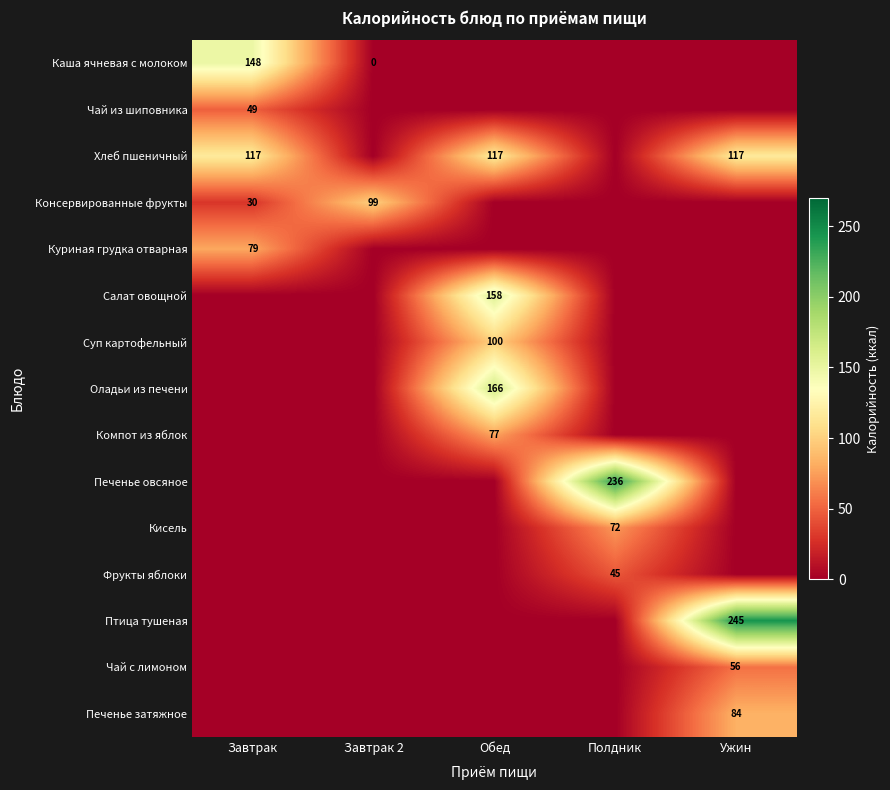

True or false: Птица тушеная has a value of 245 at Ужин.

True